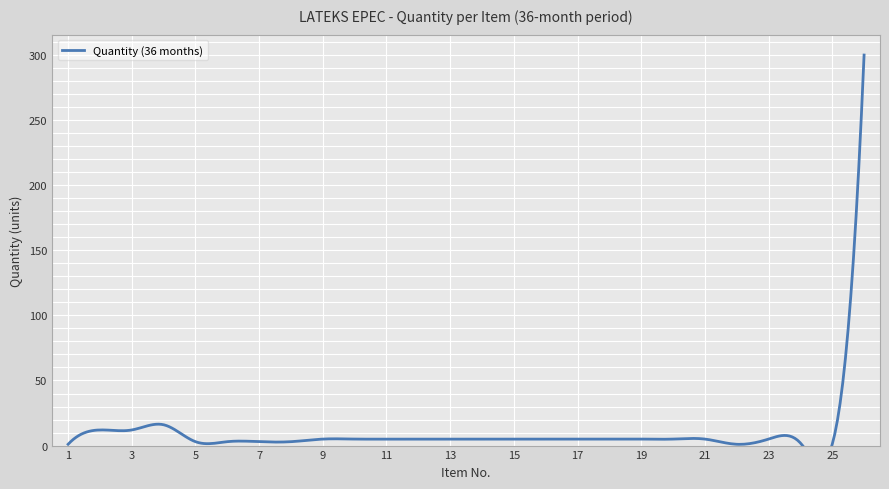

Is this an area chart (filled region under the line)?

No